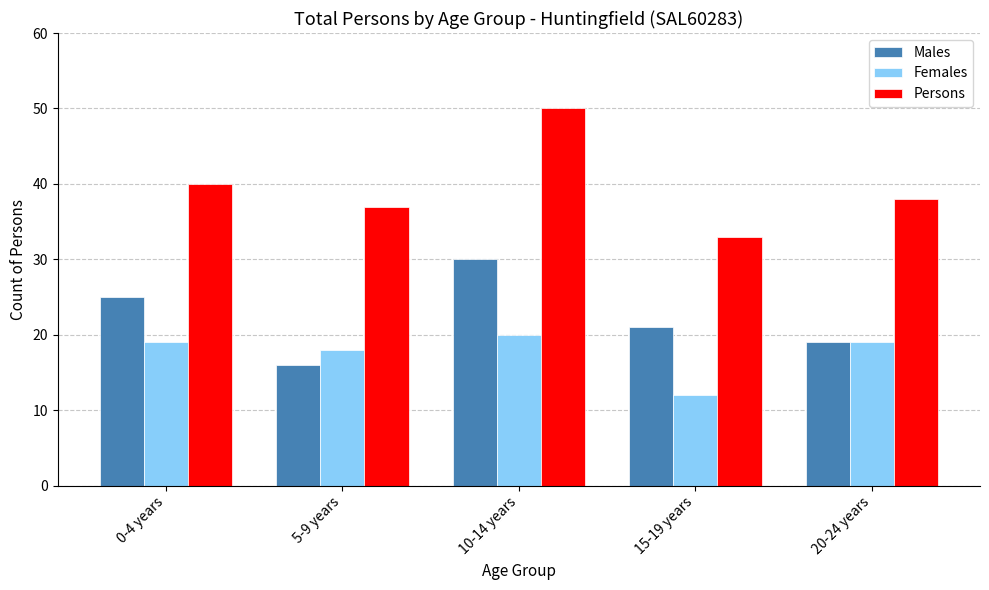

What is the sum of the Males values at 20-24 years and 0-4 years?

44